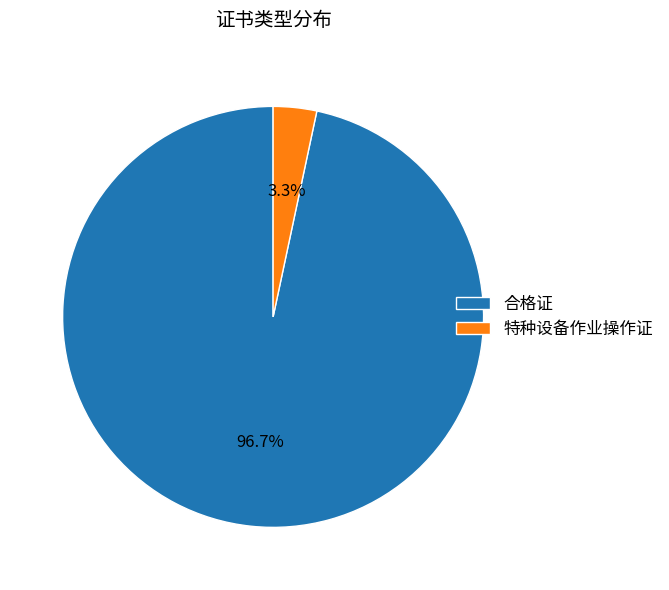

Which slice is the largest?

合格证